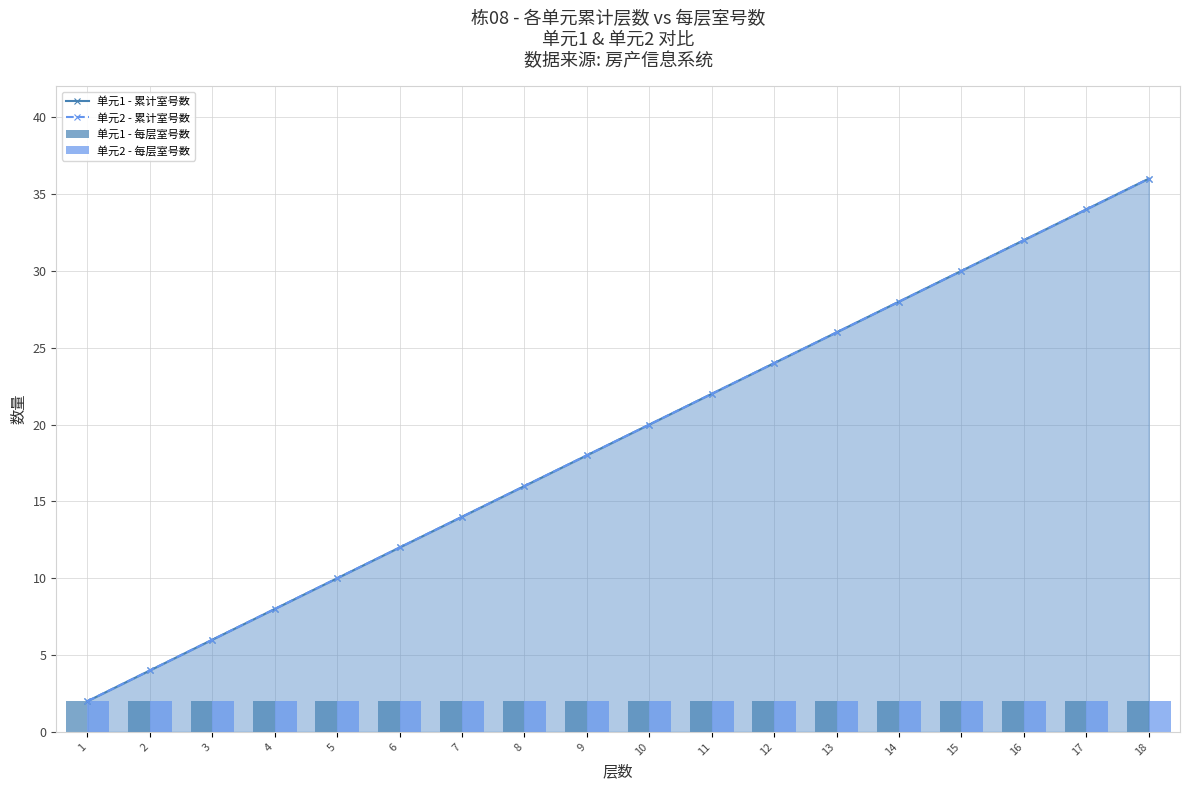

Read the 单元2 - 累计室号数 value at 4, to the nearest 5.

10